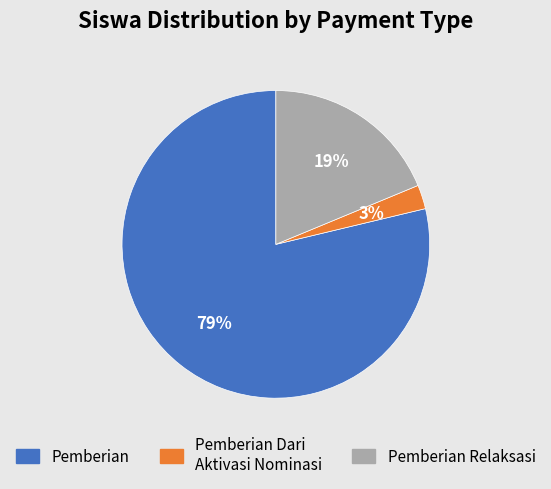

Is there any slice that represents more than half of the pie?

Yes